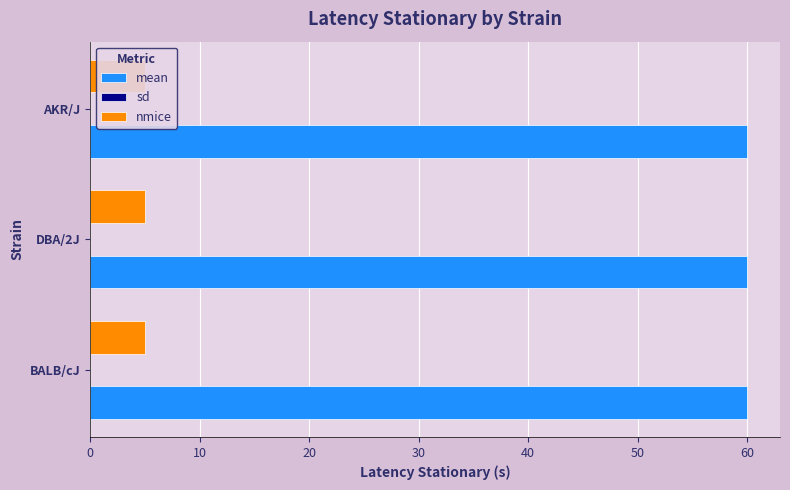

Rank the series by their maximum value, from lowest to highest.

sd, nmice, mean